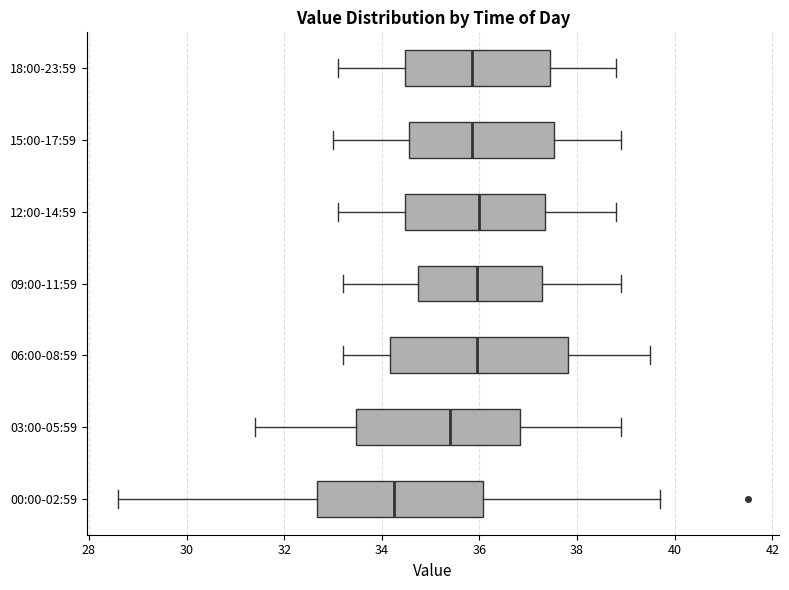

Comparing the boxes themselves (not the whiskers), which one is the widest?

06:00-08:59